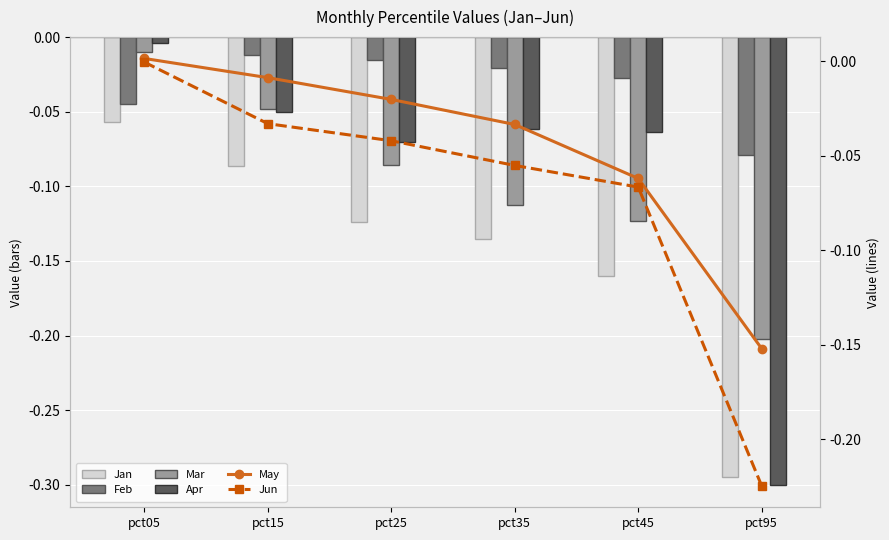

Which label corresponds to the smallest value in the chart?

pct95